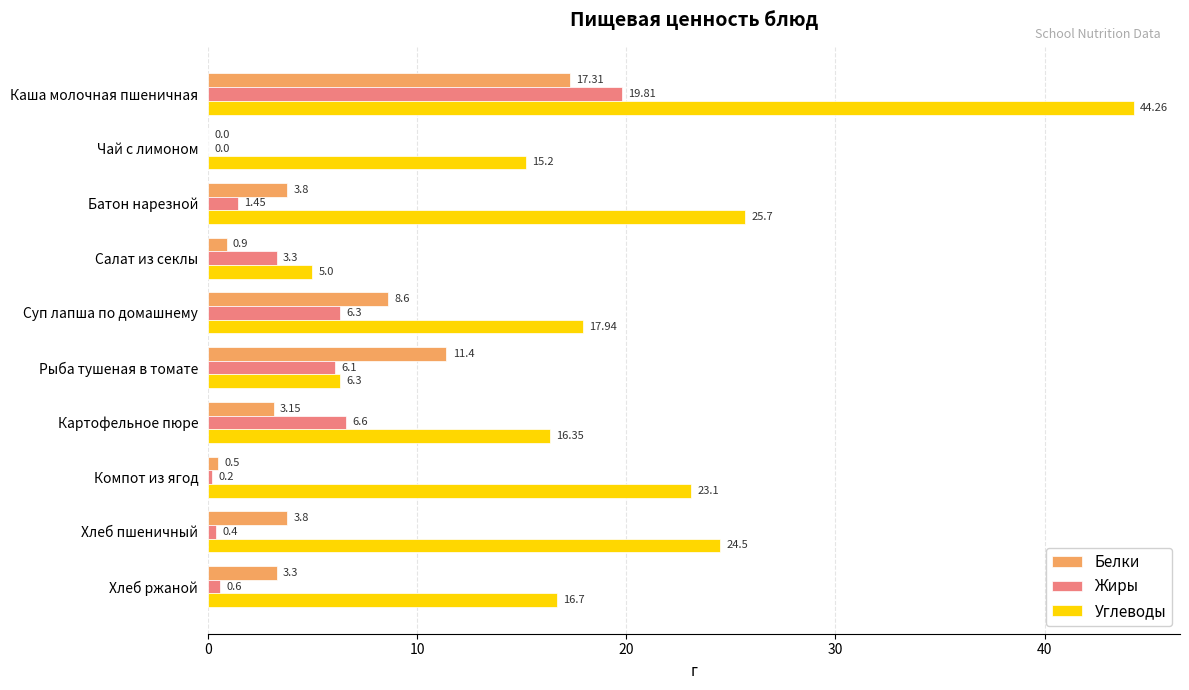

What is the highest value of the Углеводы series?

44.3